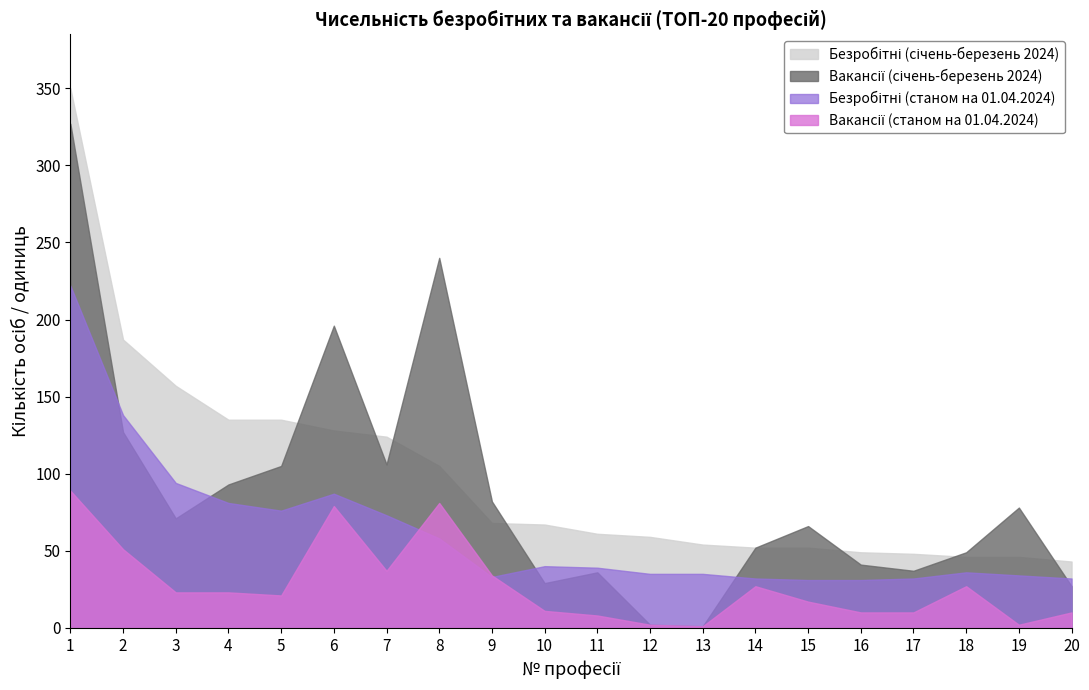

True or false: Вакансії (січень-березень 2024) and Вакансії (станом на 01.04.2024) cross at least once.

False